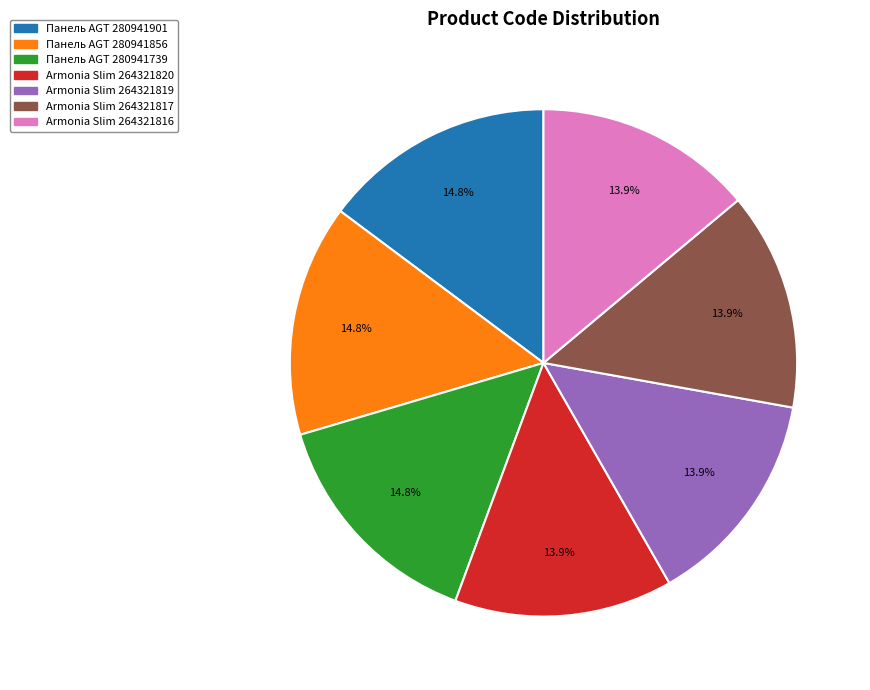

What percentage do Панель AGT 280941856 and Панель AGT 280941739 together represent?

29.6%